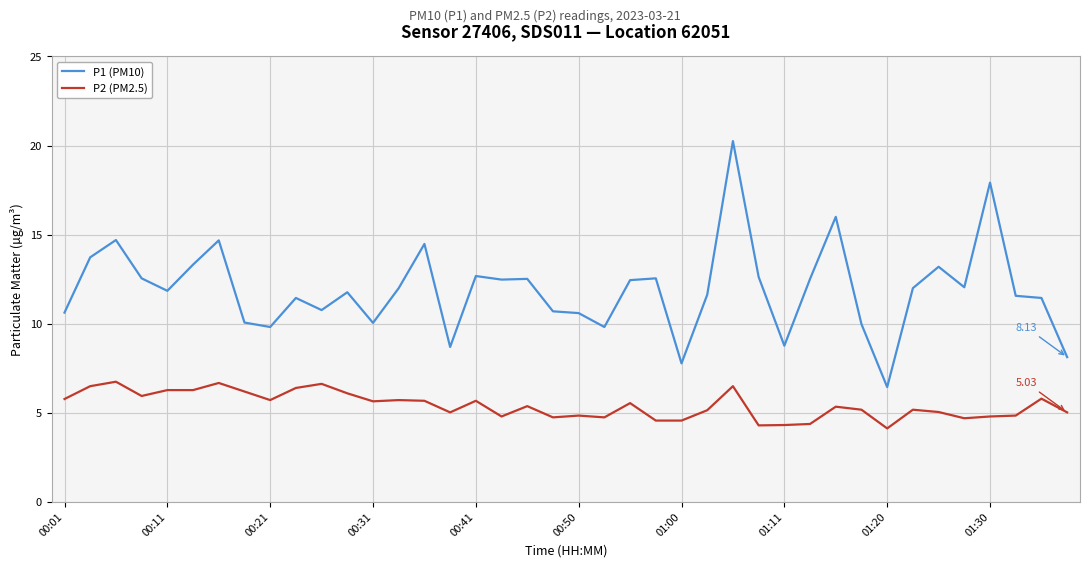

Which series has the largest range (max minus min)?

P1 (PM10)